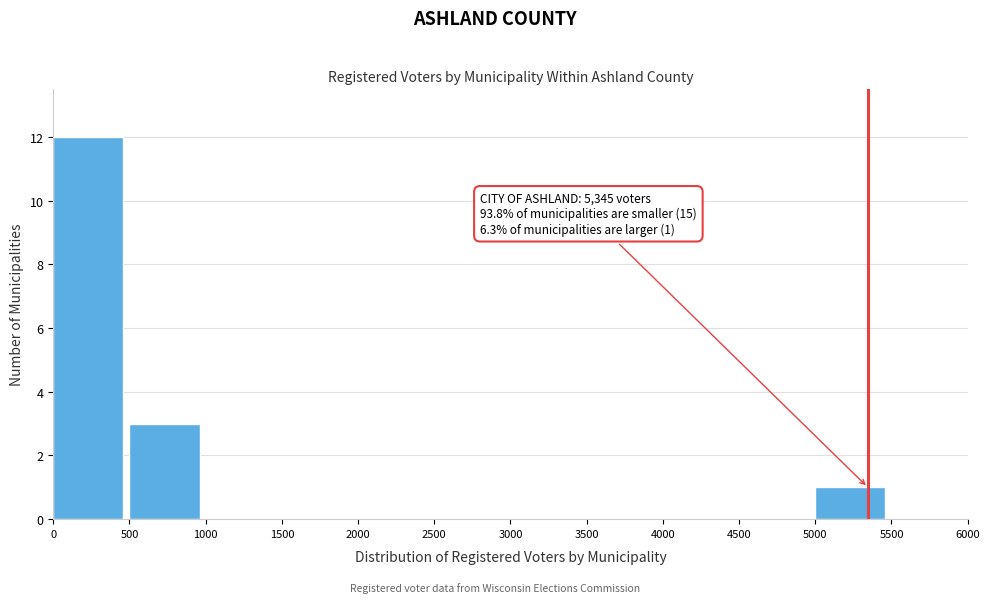

Which range on the x-axis has the tallest bar?

0 to 500